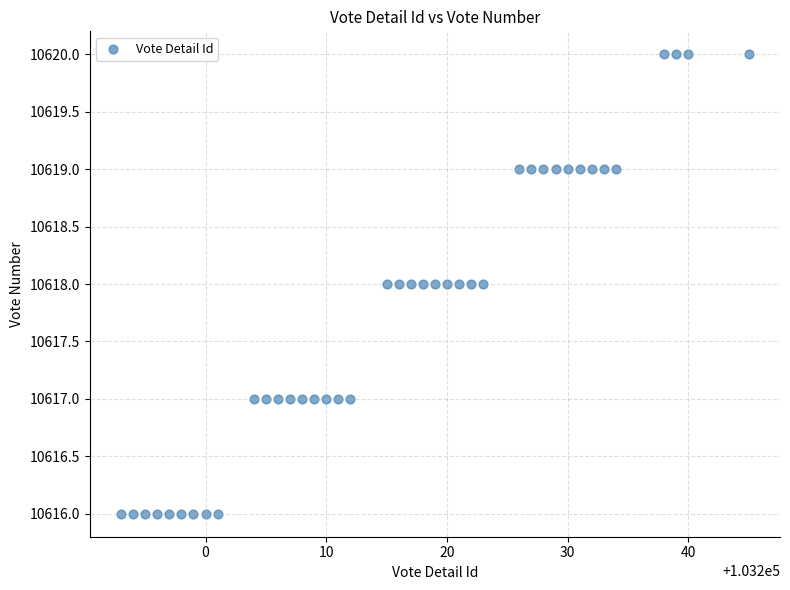

What is the range of X values (max minus min)?

52